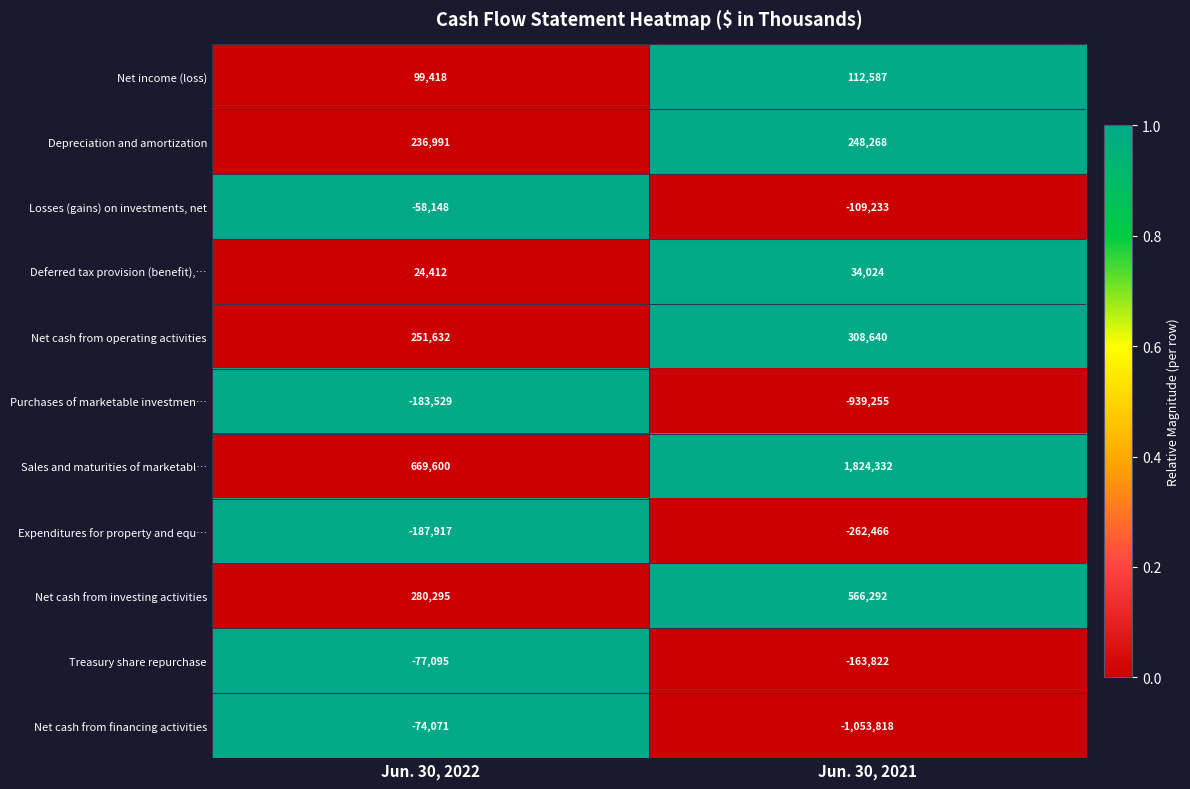

What is the total value across all series at Jun. 30, 2022?

981588